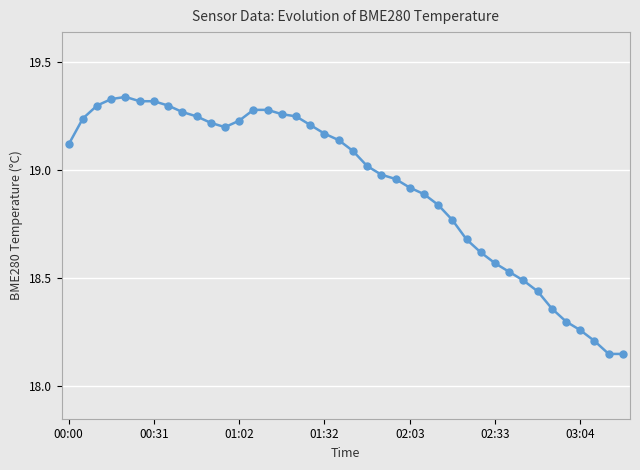

How many lines are shown in the chart?

1